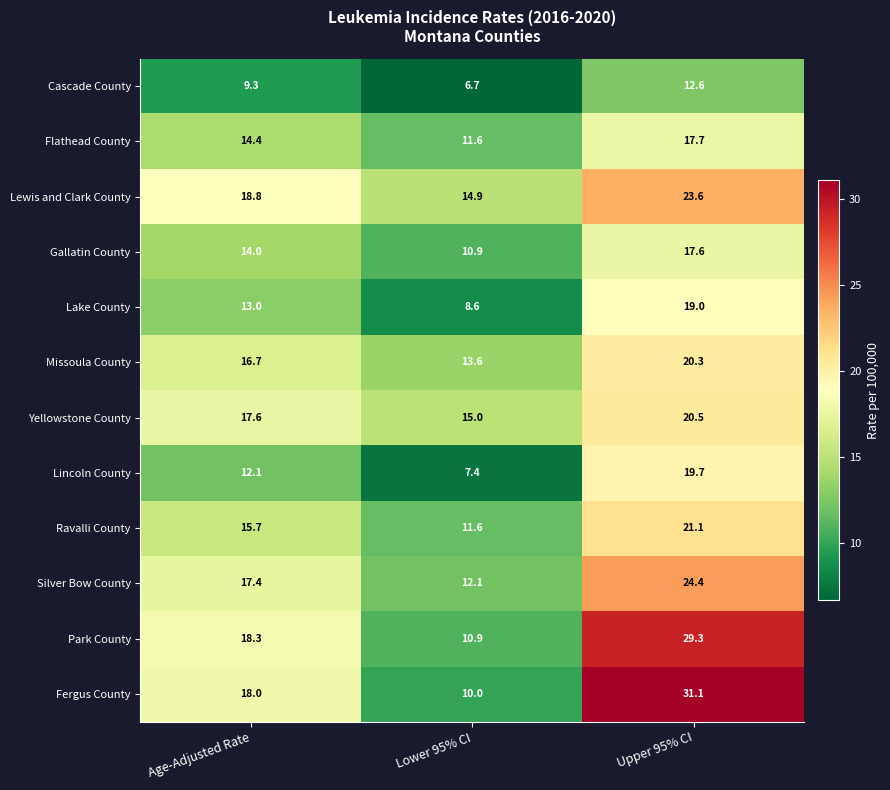

List the labels in order of Ravalli County value, largest first.

Upper 95% CI, Age-Adjusted Rate, Lower 95% CI